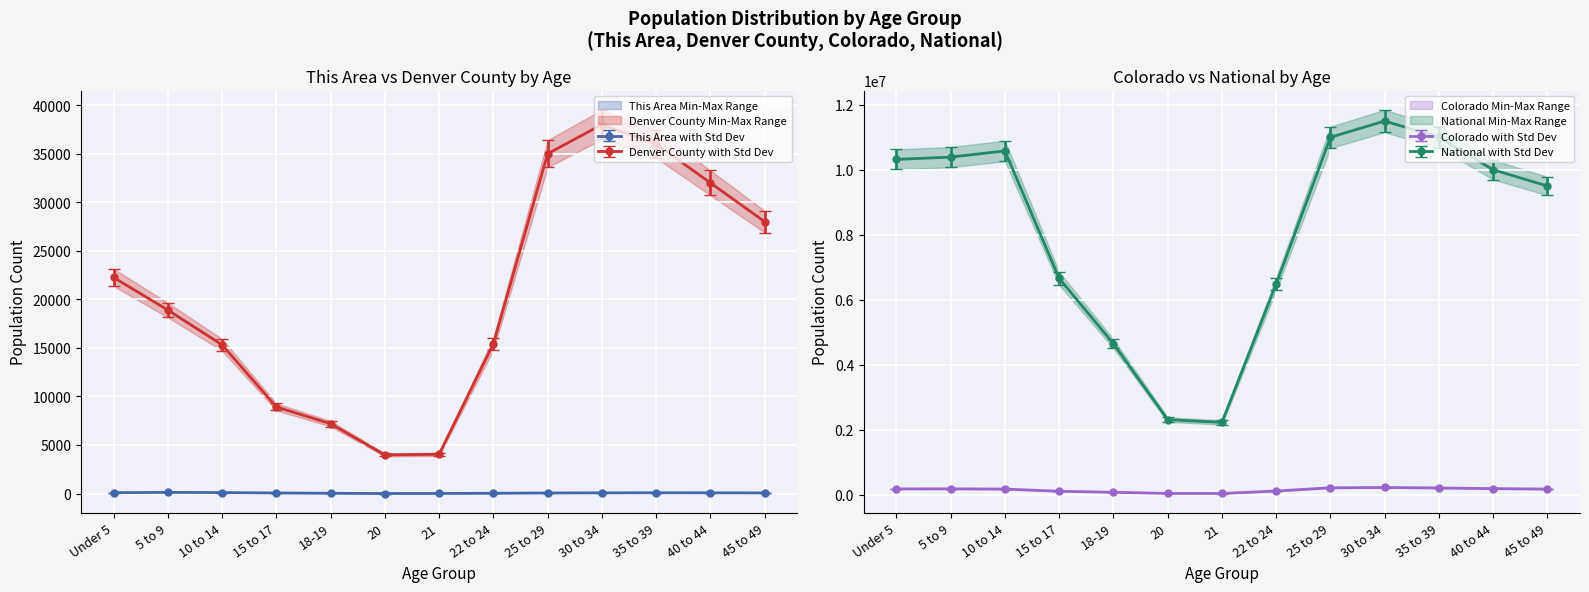

Where does the Colorado series first go above 165086?

Under 5